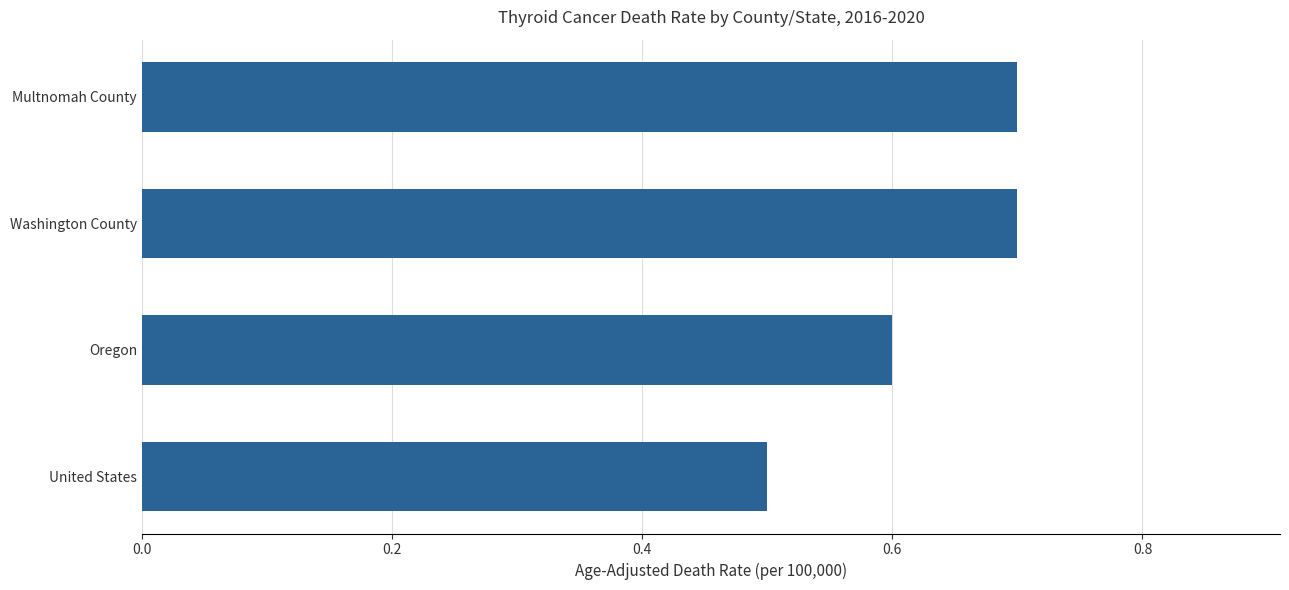

The chart shows a value of 0.6 at Oregon. True or false?

True